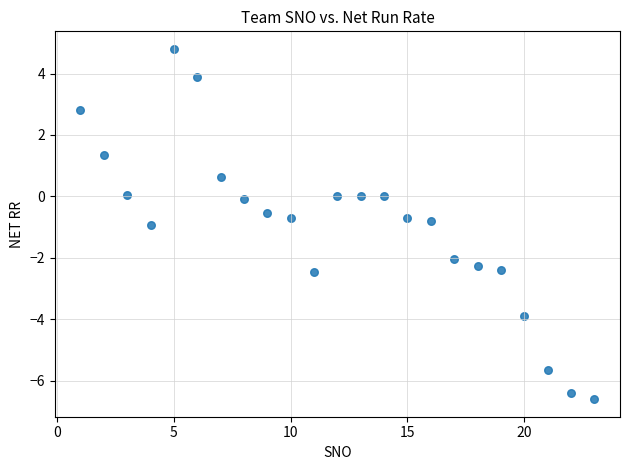

What is the range of Y values (max minus min)?

11.4